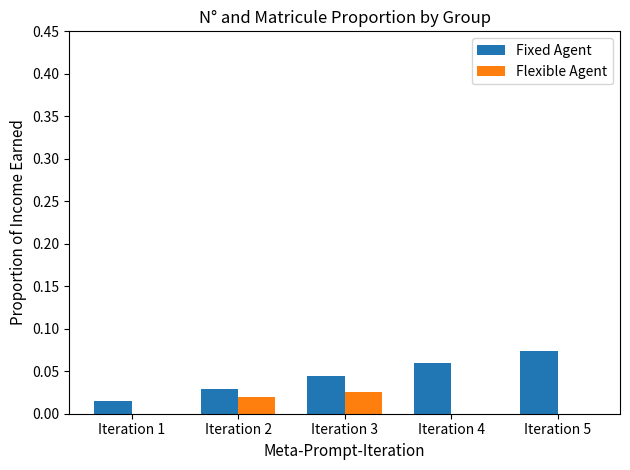

At which category does the chart reach its peak across all series?

Iteration 5